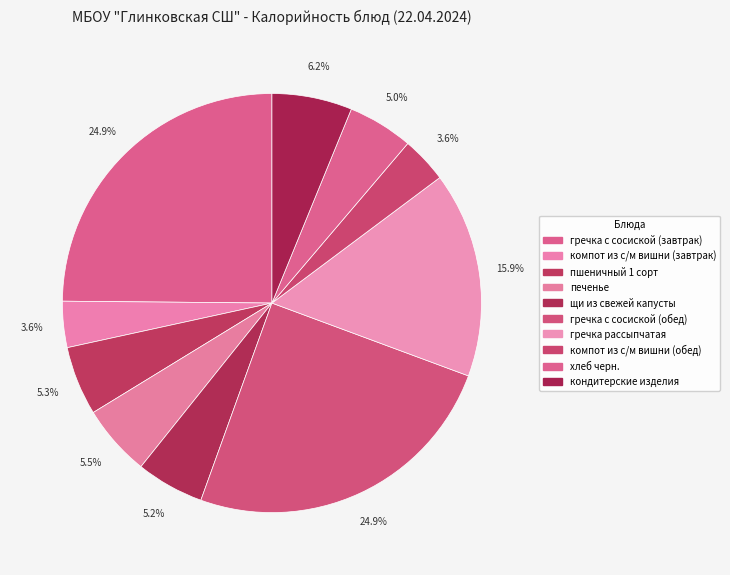

What is the largest slice in the pie chart?

гречка с сосиской (завтрак)